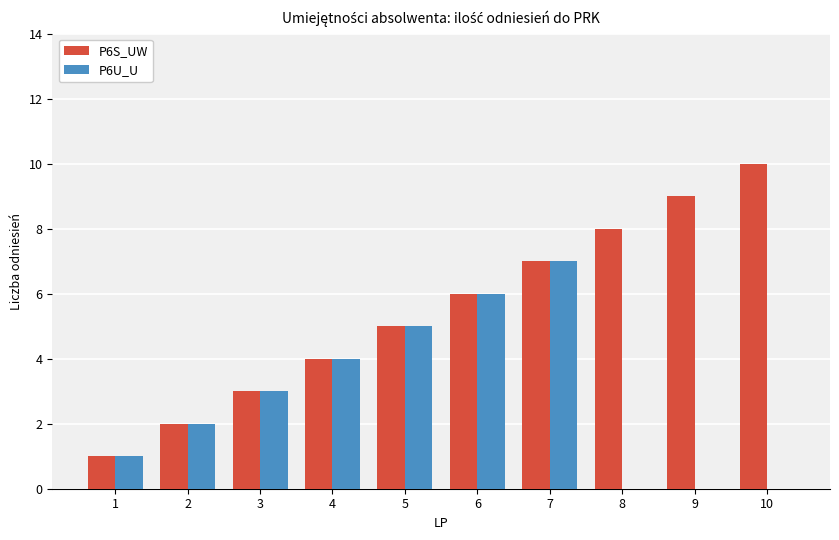

What is the maximum value shown in the chart?

10